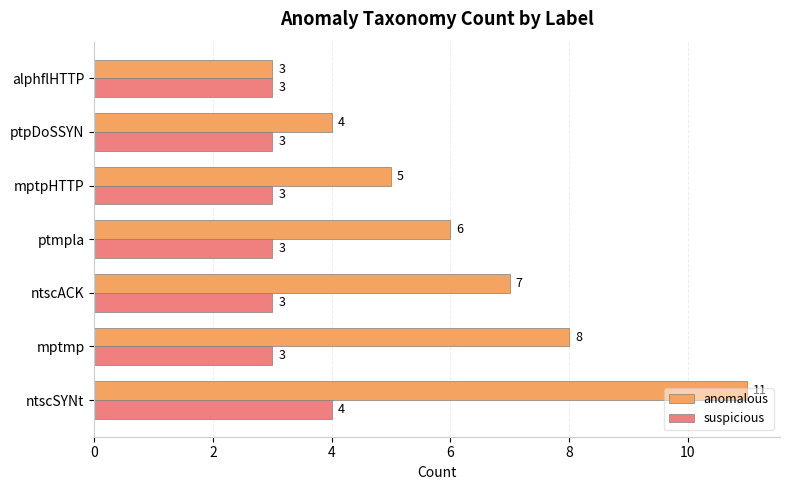

List the series in order of their overall mean, highest first.

anomalous, suspicious